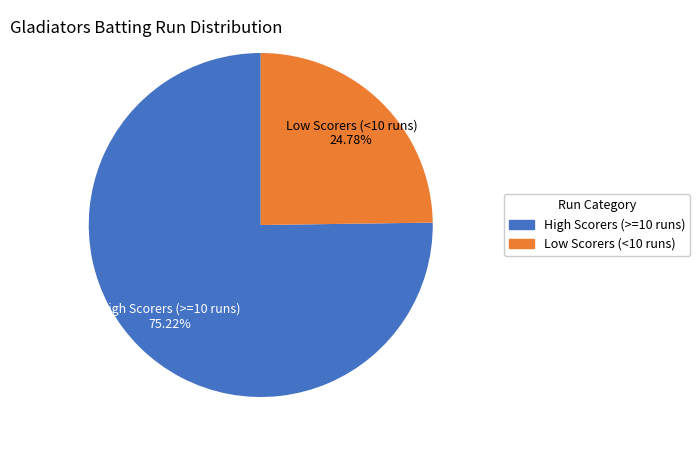

Which slice represents more than half of the pie?

High Scorers (>=10 runs)